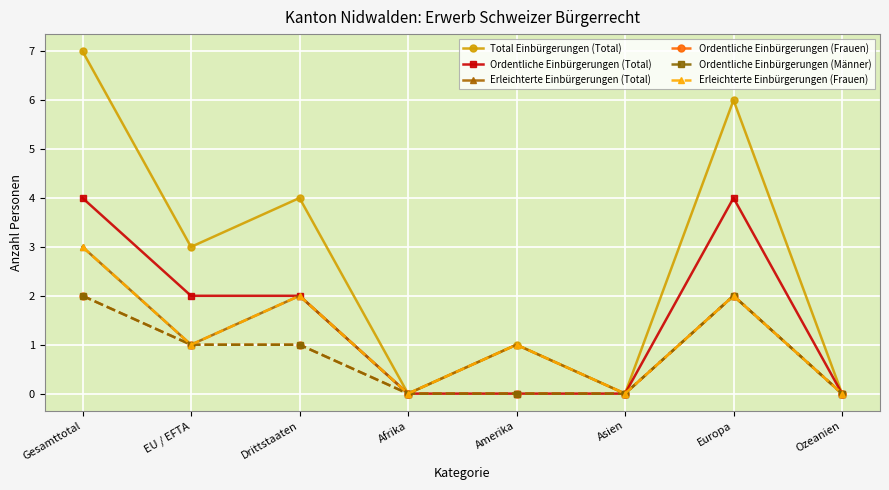

Between Gesamttotal and Amerika, which is larger?

Gesamttotal